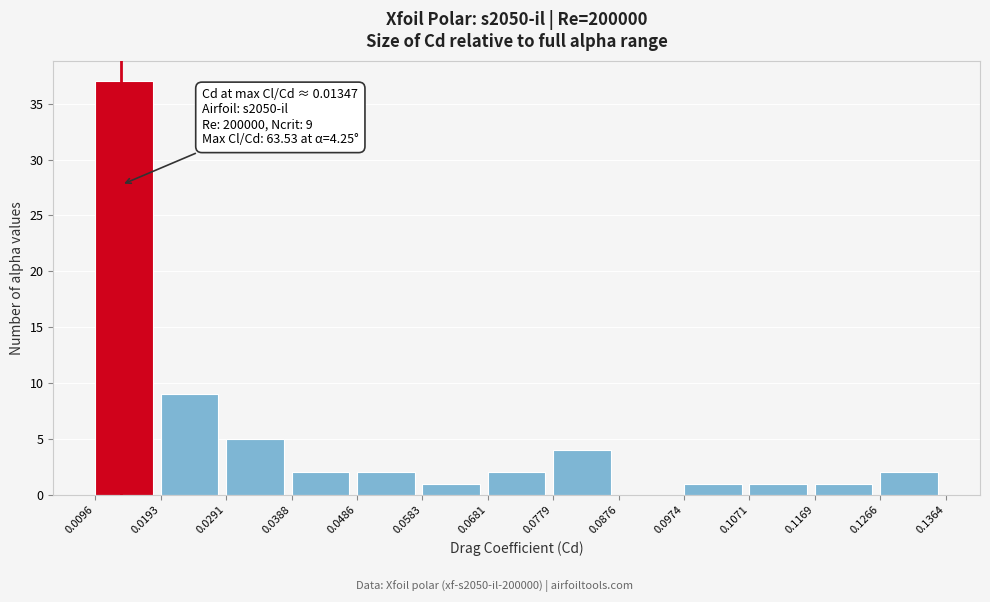

Over which range of the x-axis is the bar tallest?

0.0096 to 0.0193